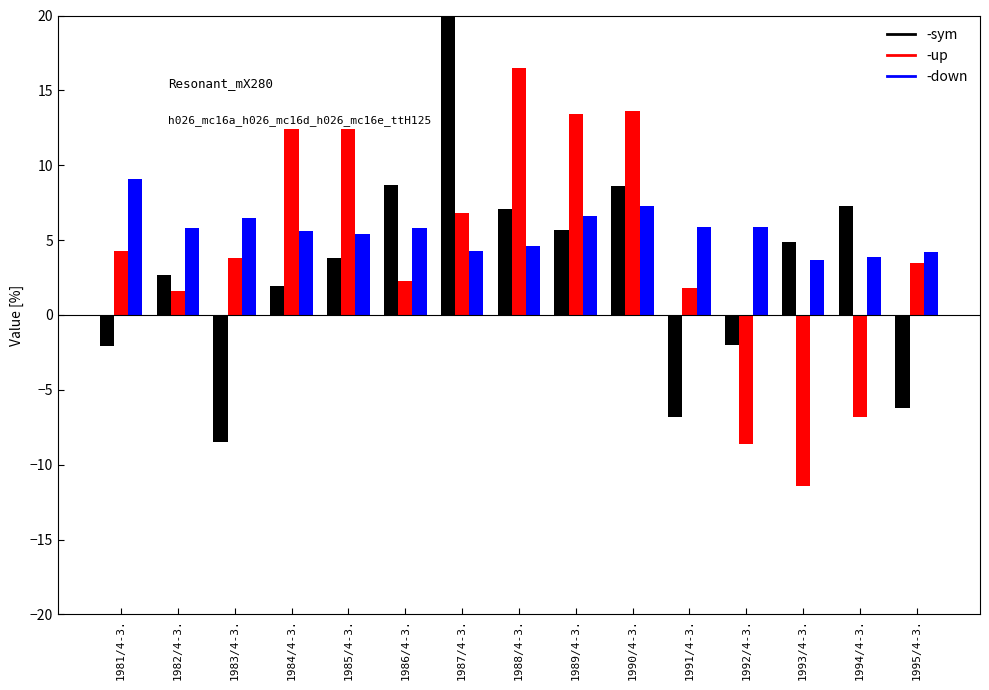

How many data points in up are above 3?

9